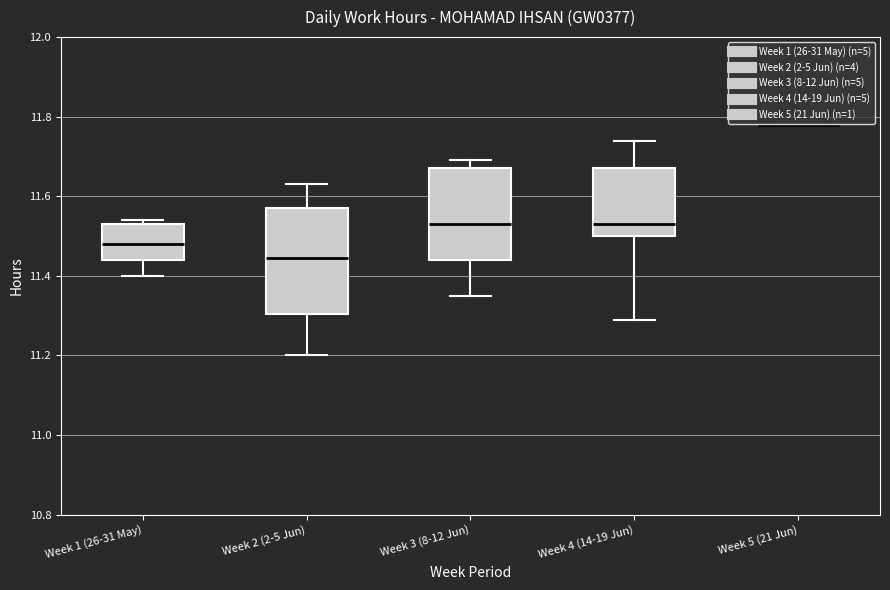

Where is the upper edge of the box for Week 4 (14-19 Jun) on the y-axis? The values are not printed on the chart, so give them approximately, as read against the axis.

11.68